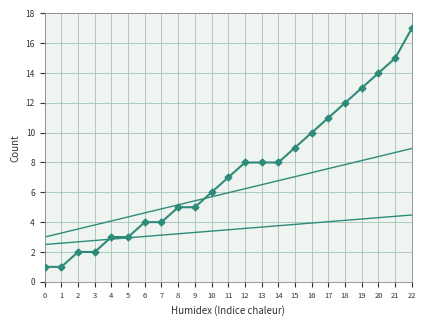

True or false: Trend Lower has a value of 1.4 at 14.

False